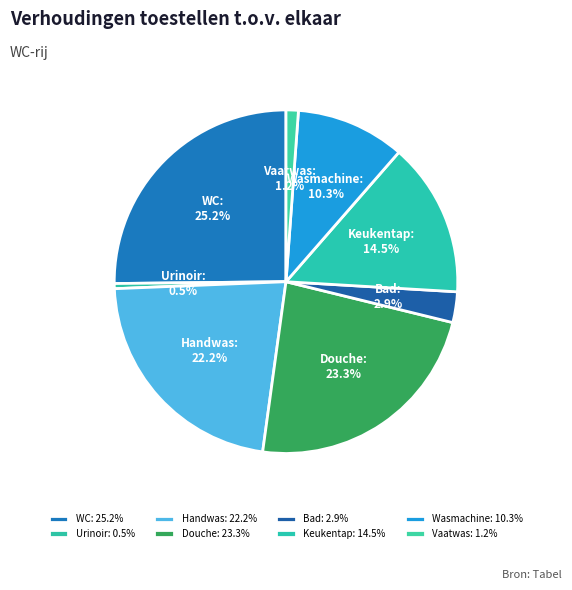

To the nearest percent, what is the combined percentage of Bad and Douche?

26%